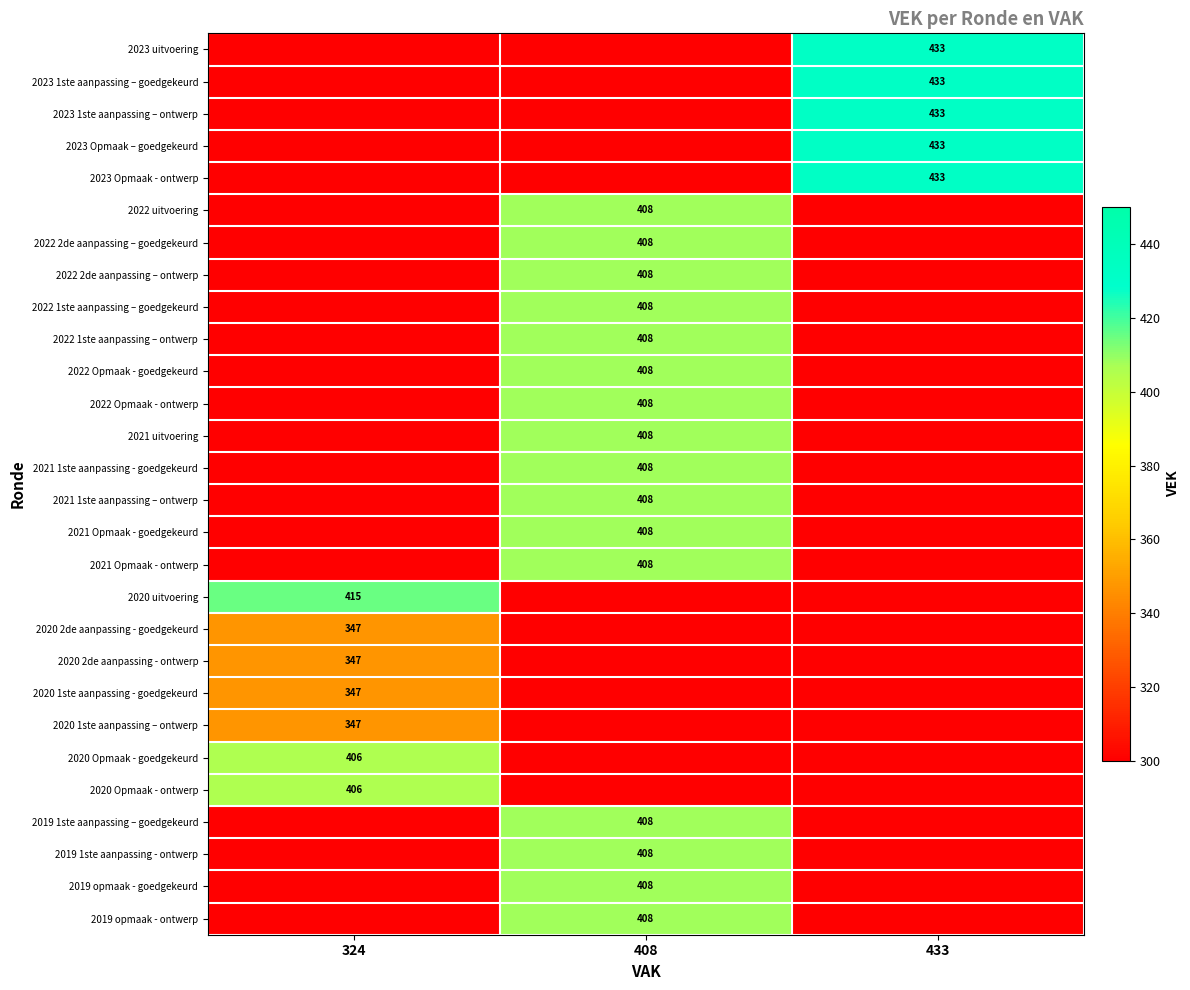

True or false: 2019 opmaak - goedgekeurd has a value of 408 at 408.

True